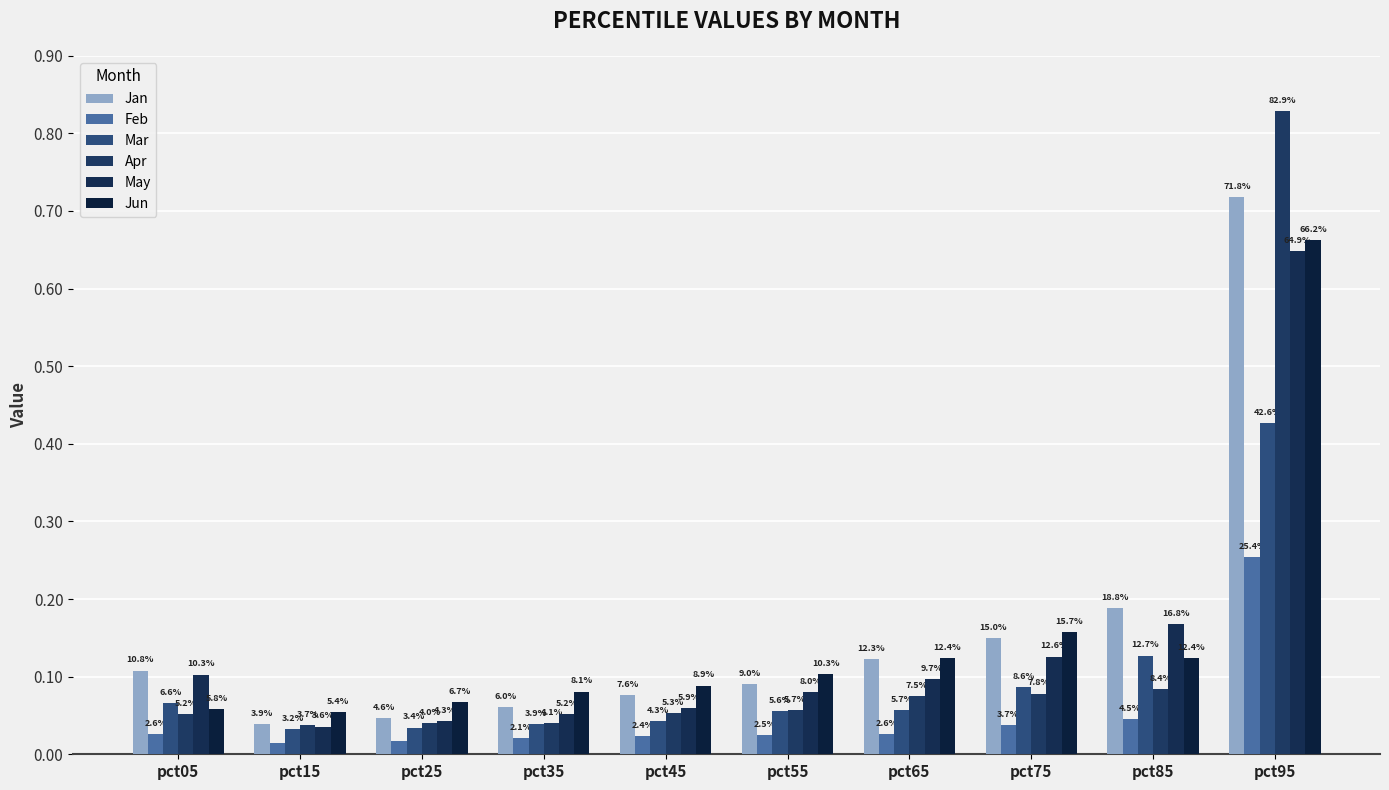

At which category is the sum across all series the highest?

pct95